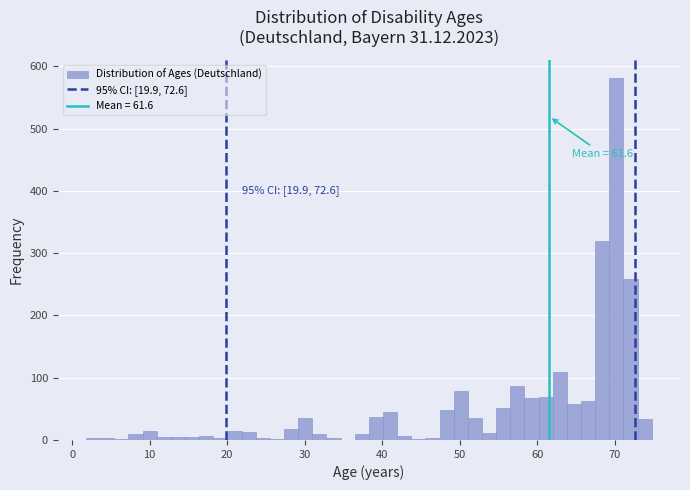

Around what value on the x-axis is the tallest bar? Give the approximate position of its centre, as read against the axis.

70